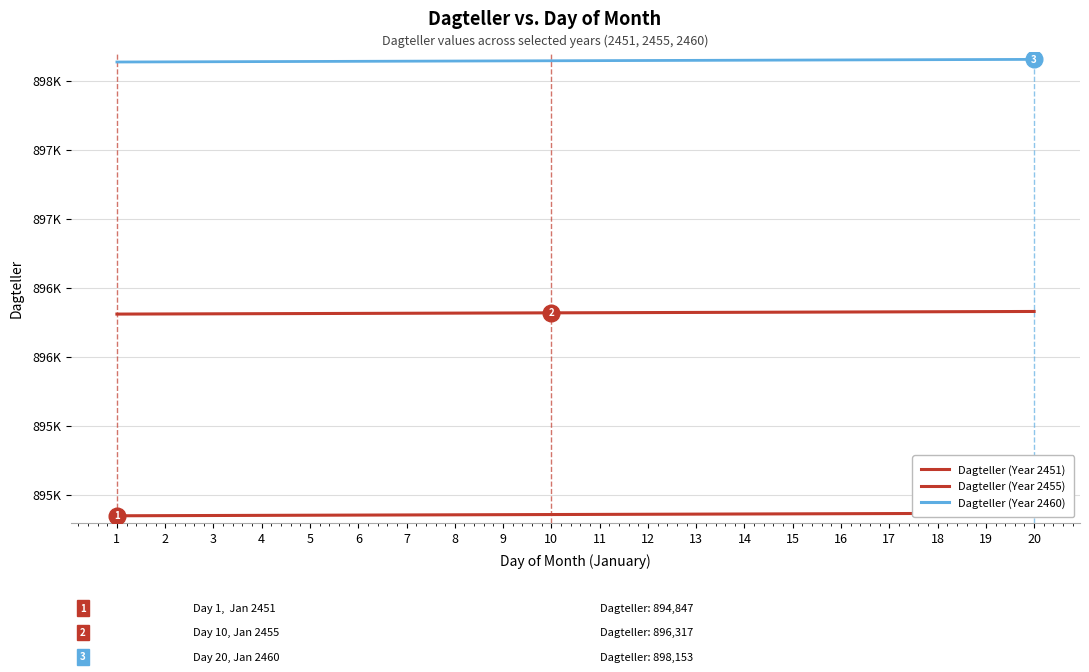

What is the difference between the highest and lowest values at 5?

3287